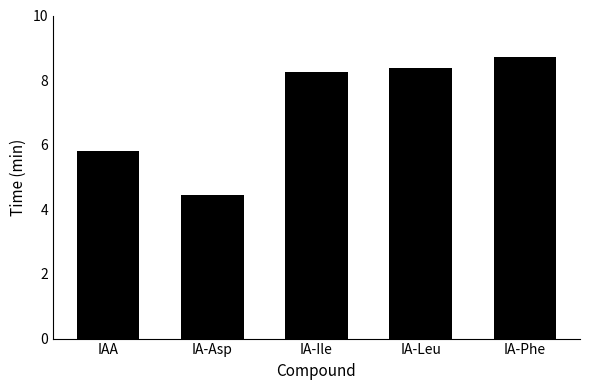

List the labels in order of value, smallest first.

IA-Asp, IAA, IA-Ile, IA-Leu, IA-Phe